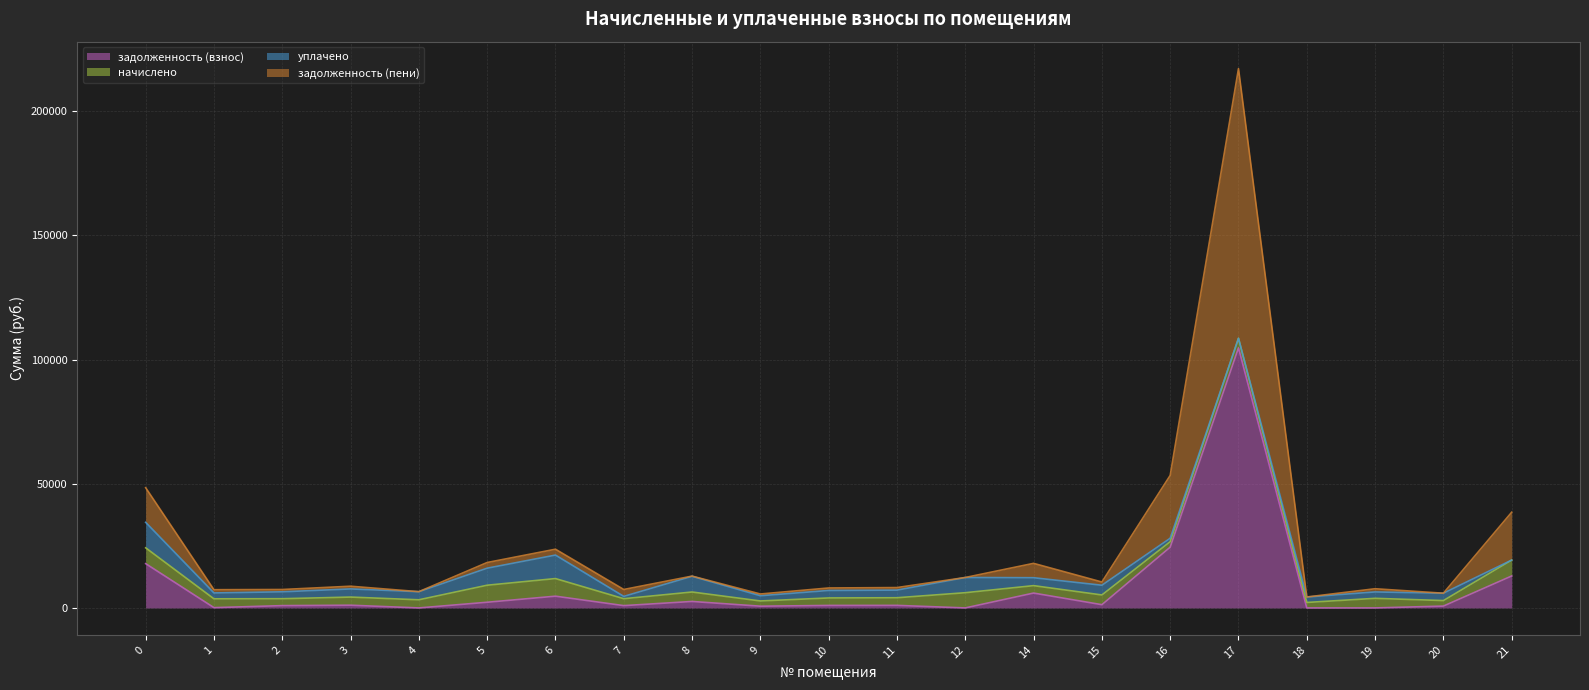

What is the sum of all задолженность (пени) values?

265172.7